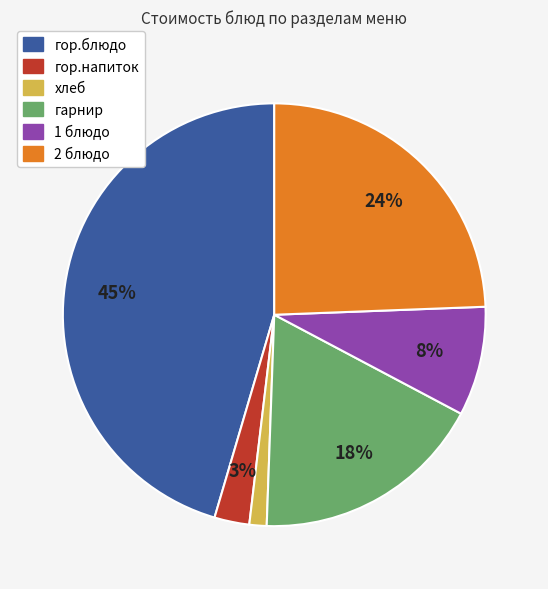

What is the largest slice in the pie chart?

гор.блюдо